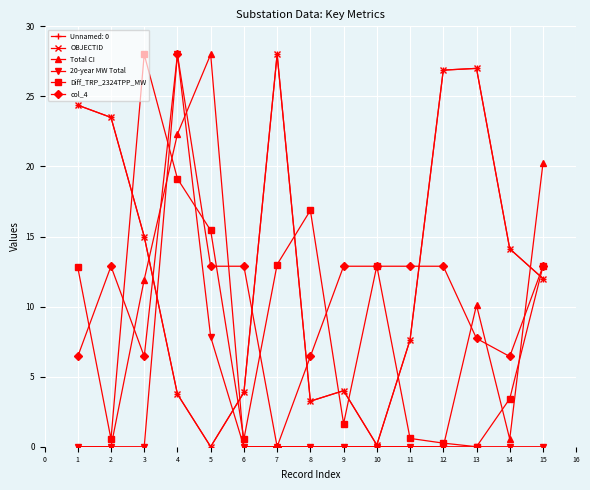

Reading left to right, list all the values displayed in this chart.

OBJECTID: 24.4	23.5	15.0	3.8	0.0	3.9	28.0	3.2	4.0	0.1	7.6	26.9	27.0	14.1	12.0
Total CI: 0.0	0.0	11.9	22.3	28.0	0.0	0.0	0.0	0.0	0.0	0.0	0.0	10.1	0.5	20.2
20-year MW Total: 0.0	0.0	0.0	28.0	7.8	0.0	0.0	0.0	0.0	0.0	0.0	0.0	0.0	0.0	0.0
Diff_TRP_2324TPP_MW: 12.8	0.5	28.0	19.1	15.4	0.5	13.0	16.9	1.6	12.9	0.6	0.3	0.0	3.4	12.9
col_4: 6.4	12.9	6.4	28.0	12.9	12.9	0.0	6.4	12.9	12.9	12.9	12.9	7.7	6.4	12.9